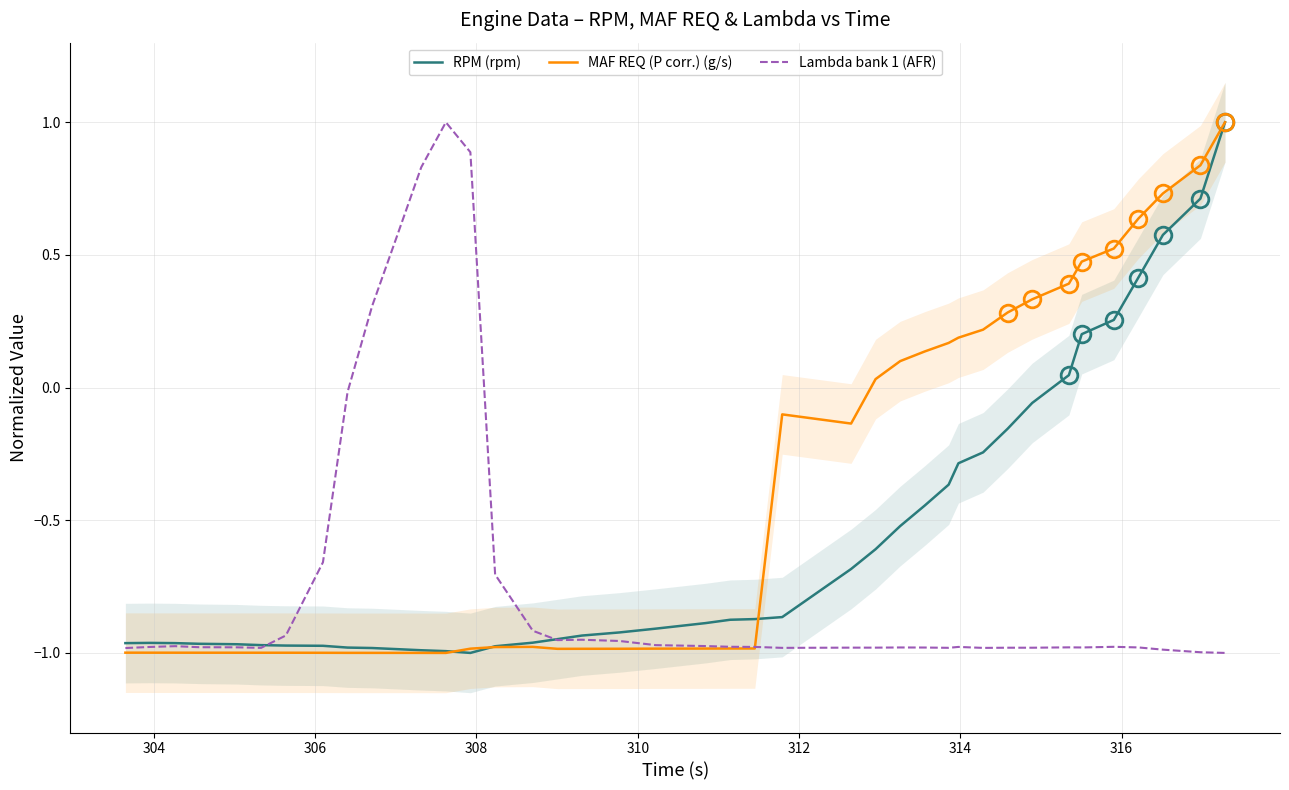

What is the average value of the Lambda bank 1 (AFR) series?

-0.7